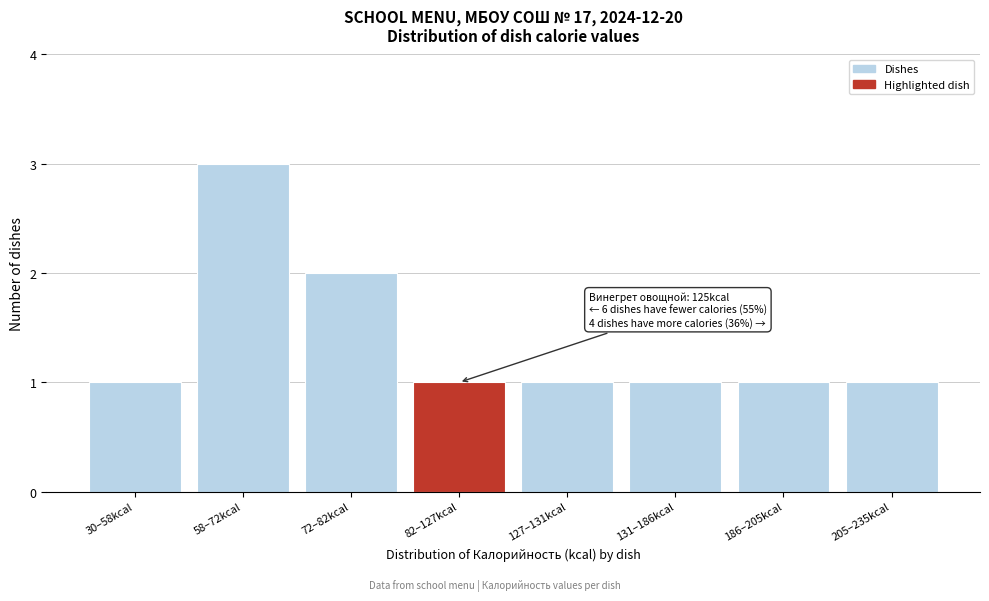

Reading left to right, extract all data points from this chart.

1	3	2	1	1	1	1	1